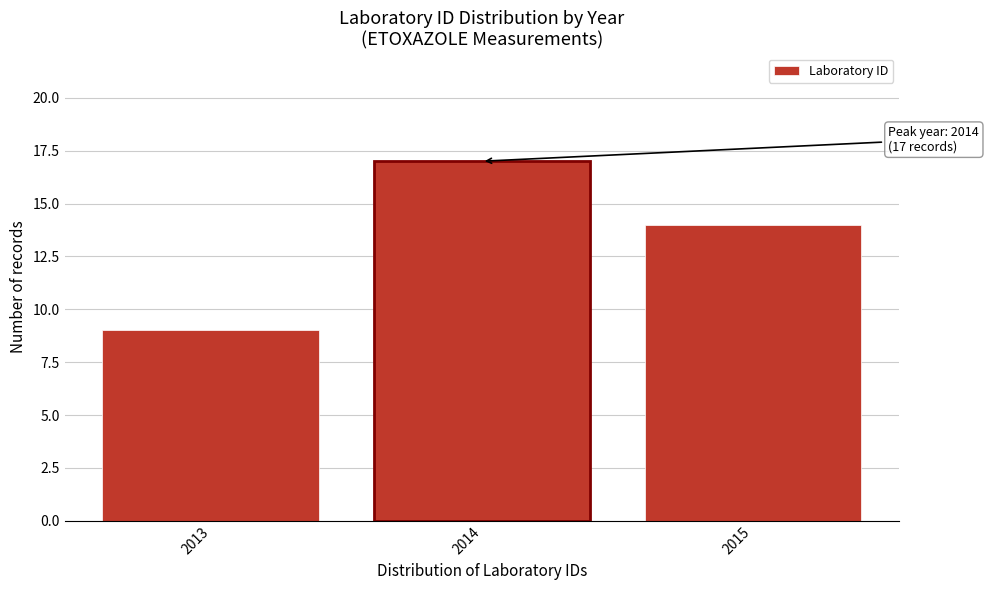

Reading right to left, transcribe all the data shown in this chart.

14	17	9